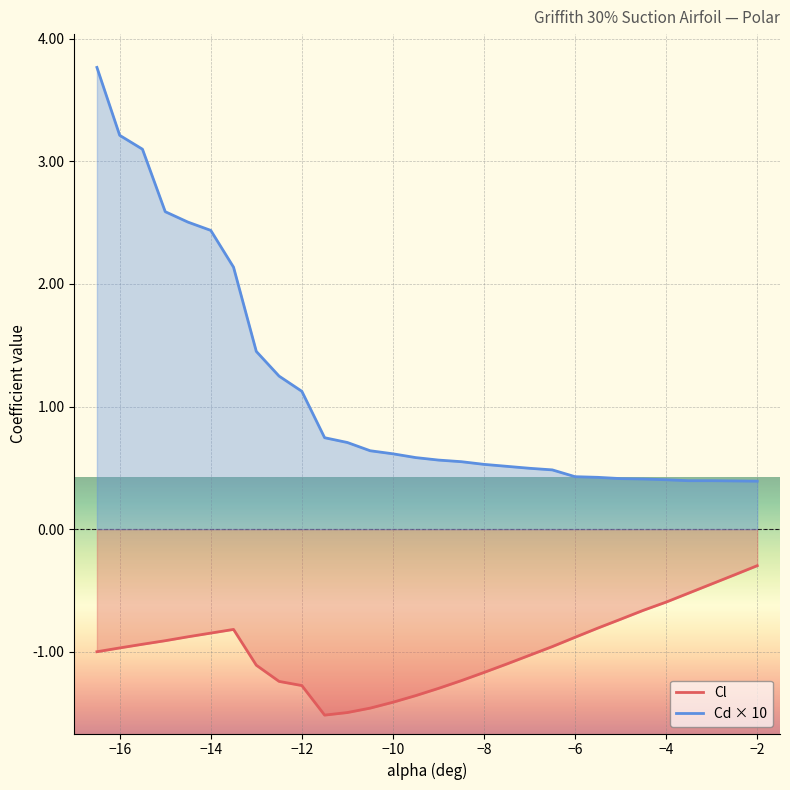

What is the greatest value displayed?

3.8